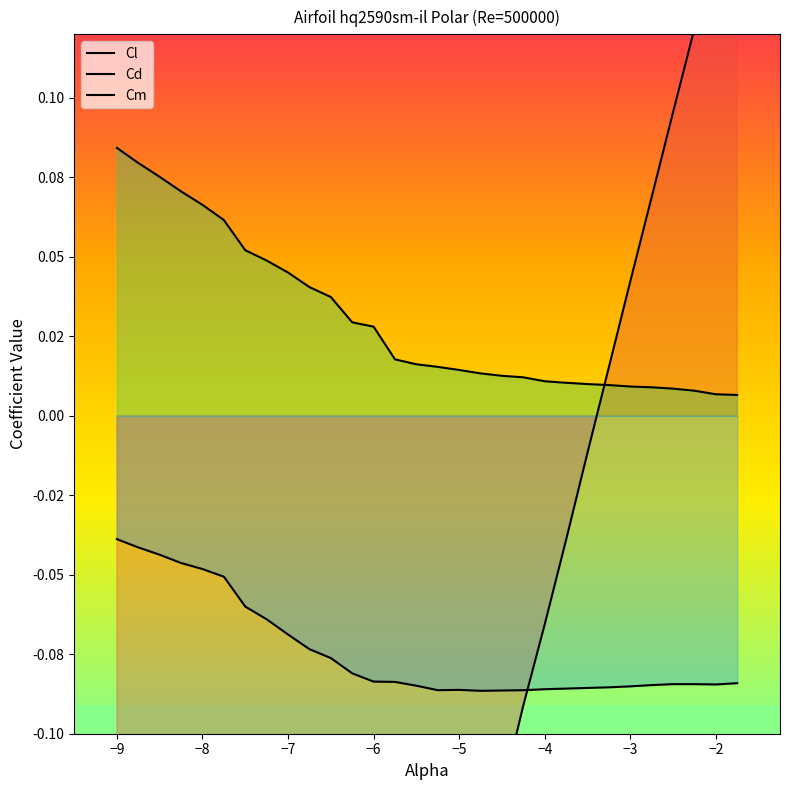

How many negative values does the Cl series have?

23